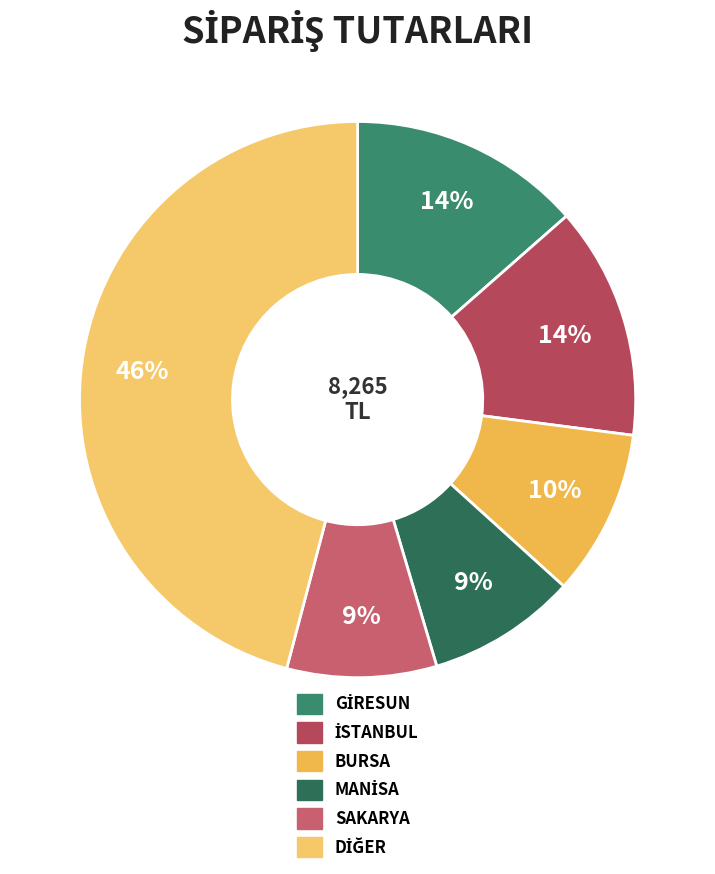

How many segments does this pie chart have?

6